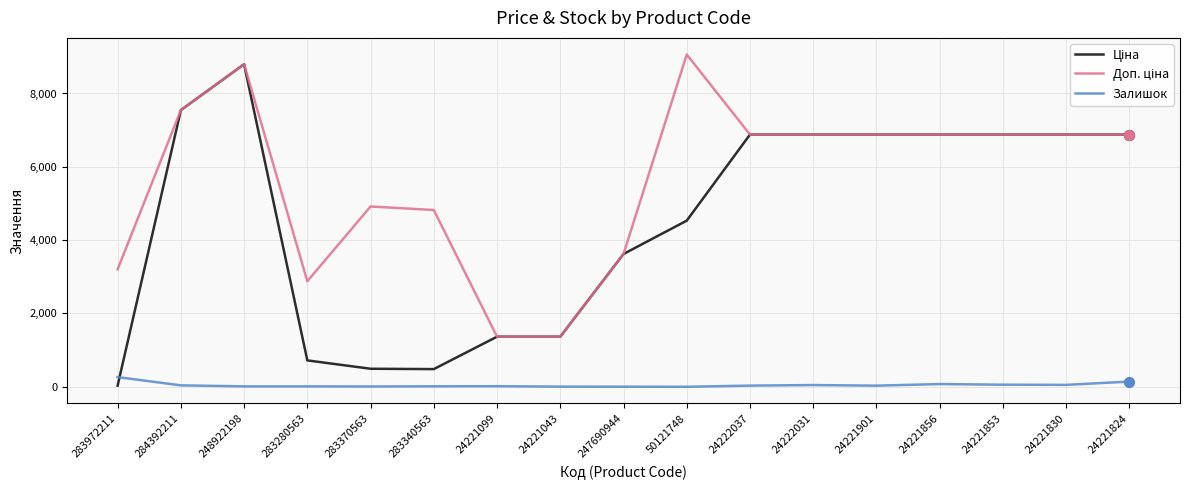

Which category has the highest value across all series?

50121748